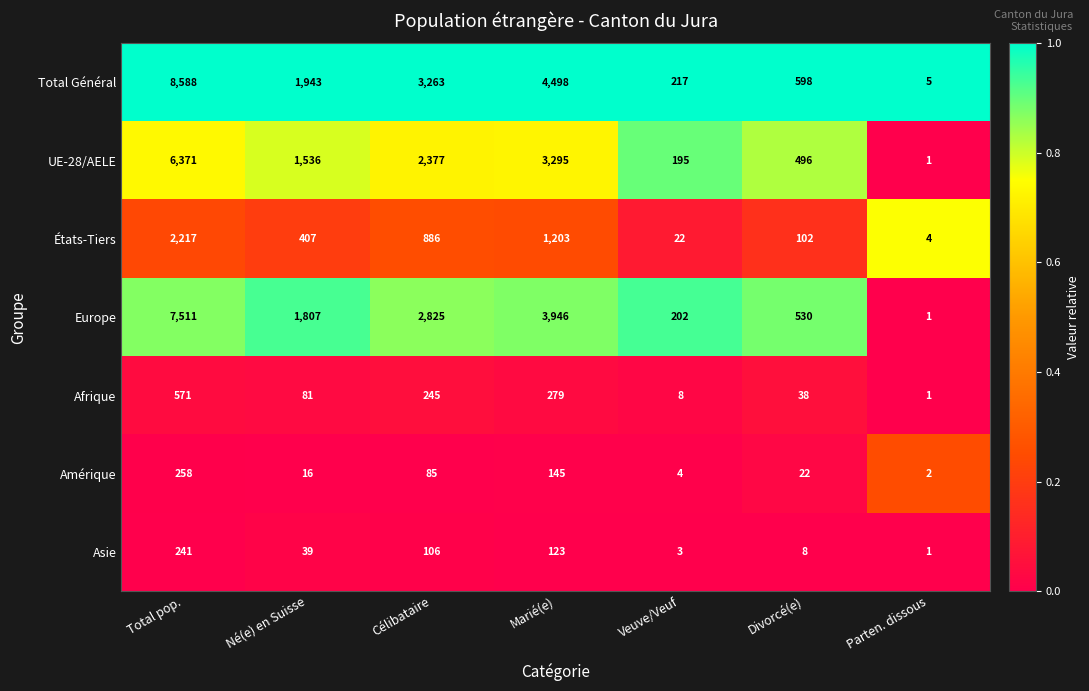

Between Marié(e) and Parten. dissous, which series saw the biggest shift?

Total Général